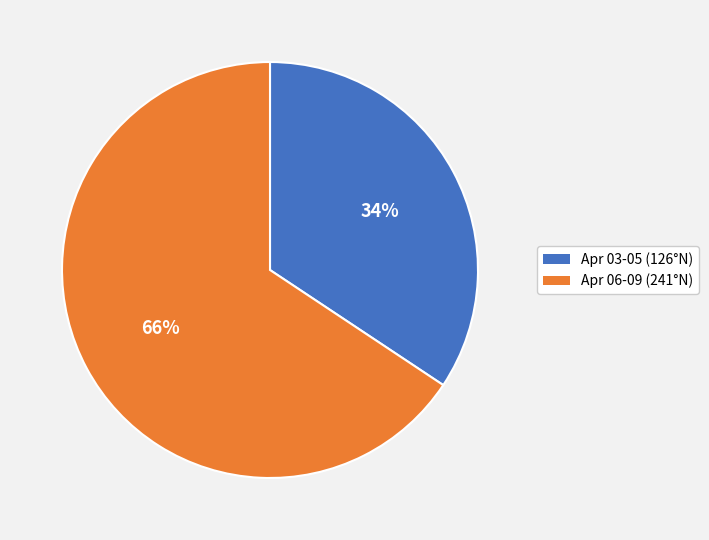

Is the sum of Apr 03-05 (126°N) and Apr 06-09 (241°N) greater than half?

Yes